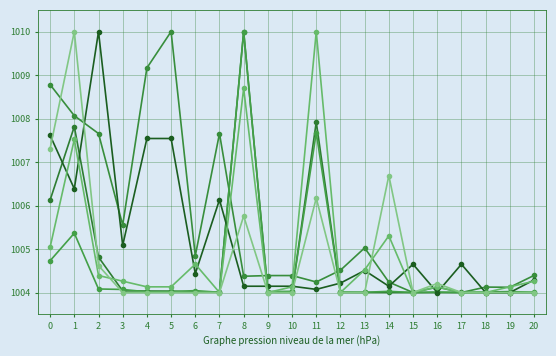

How many lines are shown in the chart?

6